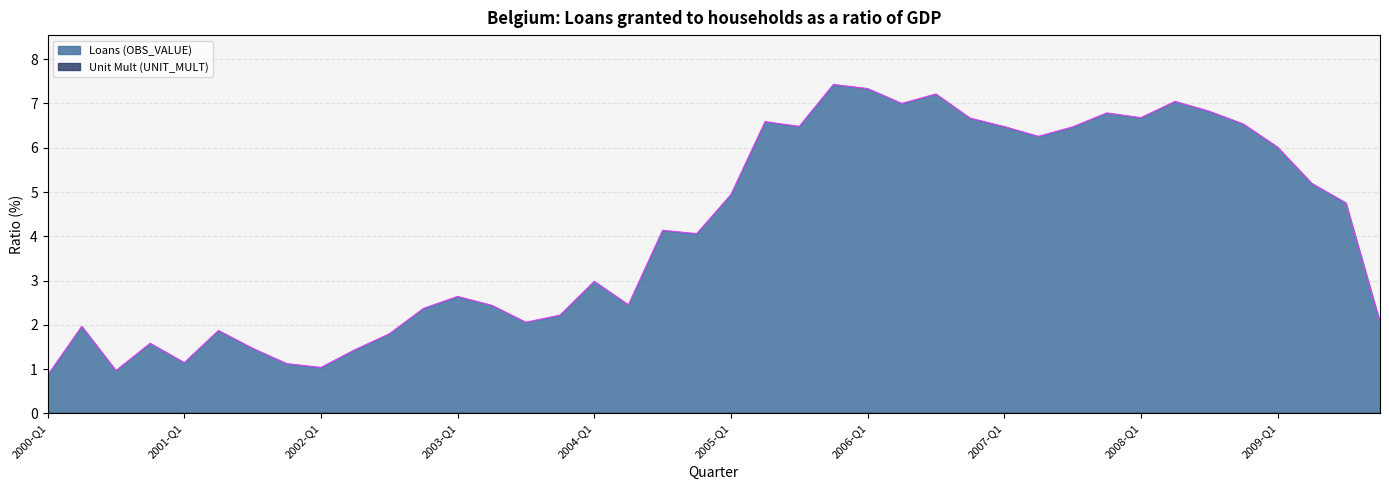

Rank the categories by value from lowest to highest.

2000-Q1, 2000-Q3, 2002-Q1, 2001-Q4, 2001-Q1, 2002-Q2, 2001-Q3, 2000-Q4, 2002-Q3, 2001-Q2, 2000-Q2, 2009-Q4, 2003-Q3, 2003-Q4, 2002-Q4, 2003-Q2, 2004-Q2, 2003-Q1, 2004-Q1, 2004-Q4, 2004-Q3, 2009-Q3, 2005-Q1, 2009-Q2, 2009-Q1, 2007-Q2, 2007-Q3, 2007-Q1, 2005-Q3, 2008-Q4, 2005-Q2, 2006-Q4, 2008-Q1, 2007-Q4, 2008-Q3, 2006-Q2, 2008-Q2, 2006-Q3, 2006-Q1, 2005-Q4